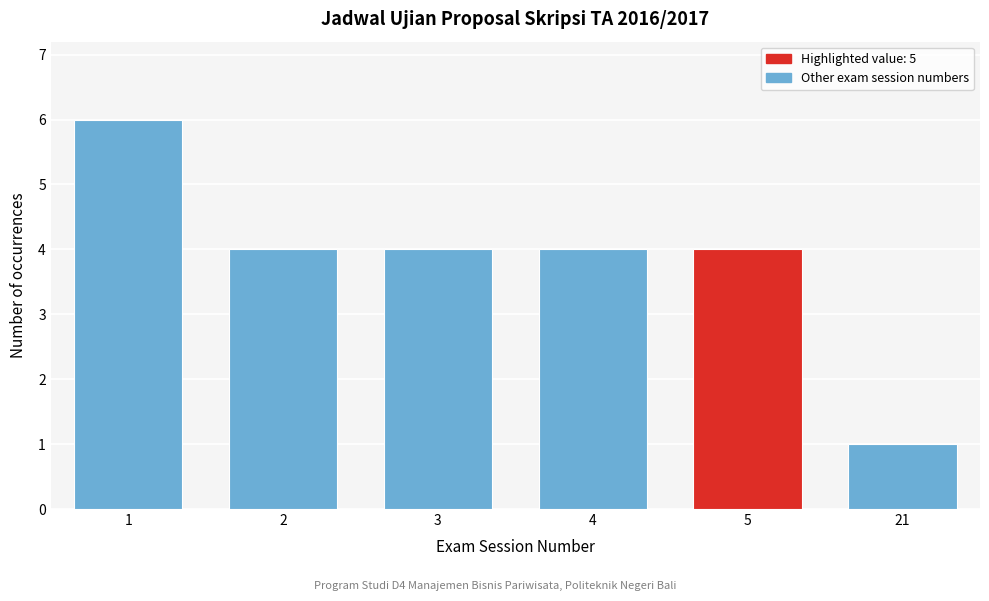

Reading left to right, what are all the values shown in this chart?

6	4	4	4	4	1